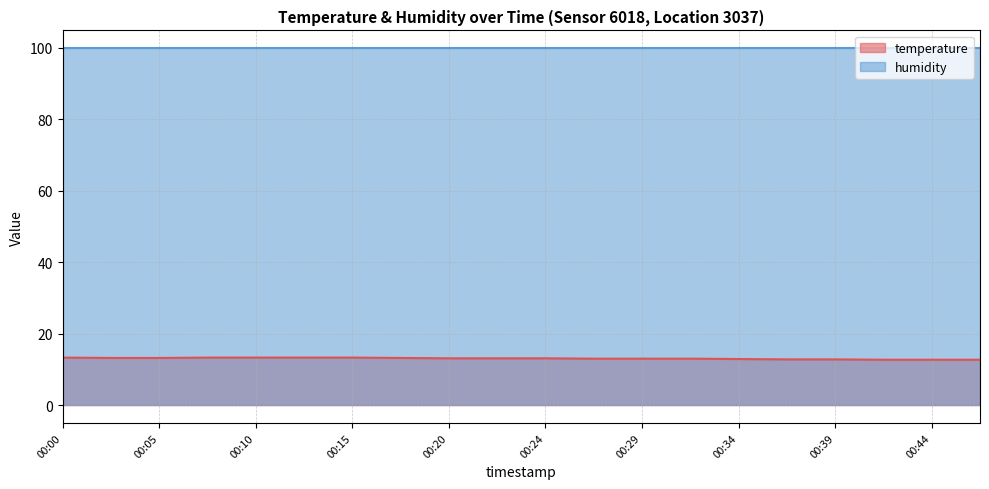

The chart shows a value of 13.1 at 00:20. True or false?

True